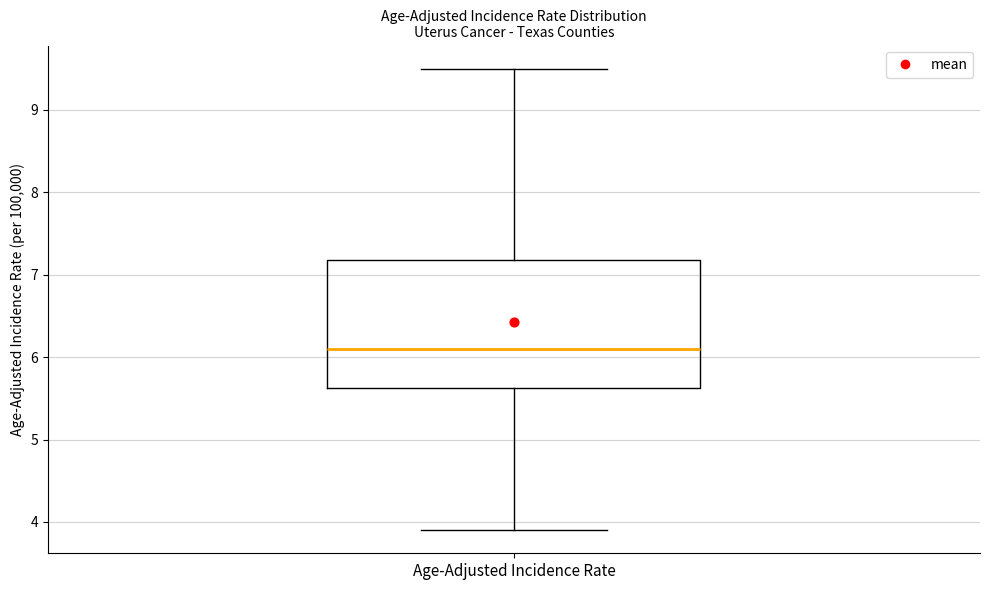

Transcribe this box plot: give where the median line is, the range the box spans, and where the two whiskers end, as read against the y-axis. The values are not printed on the chart, so give them approximately, as read against the axis.

median 6.1, box 5.6 to 7.2, whiskers 3.9 to 9.5